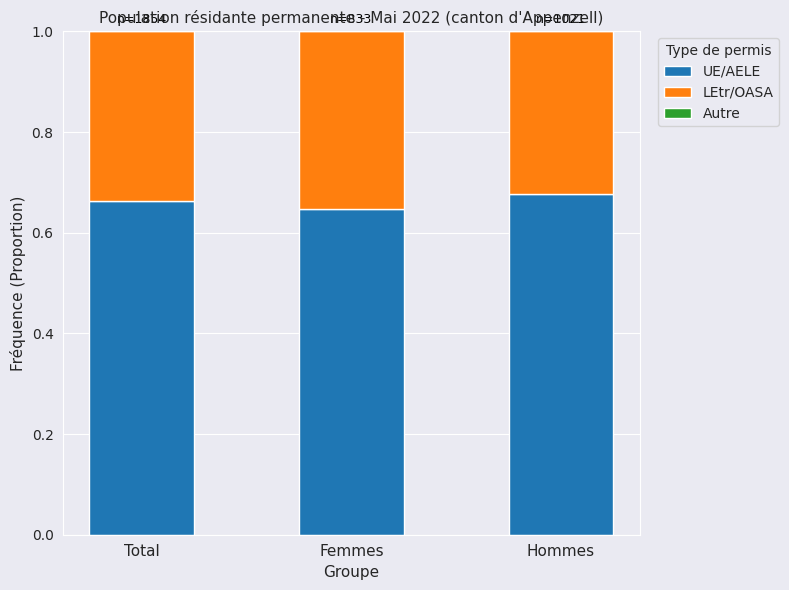

What is the sum of all UE/AELE values?

2.0